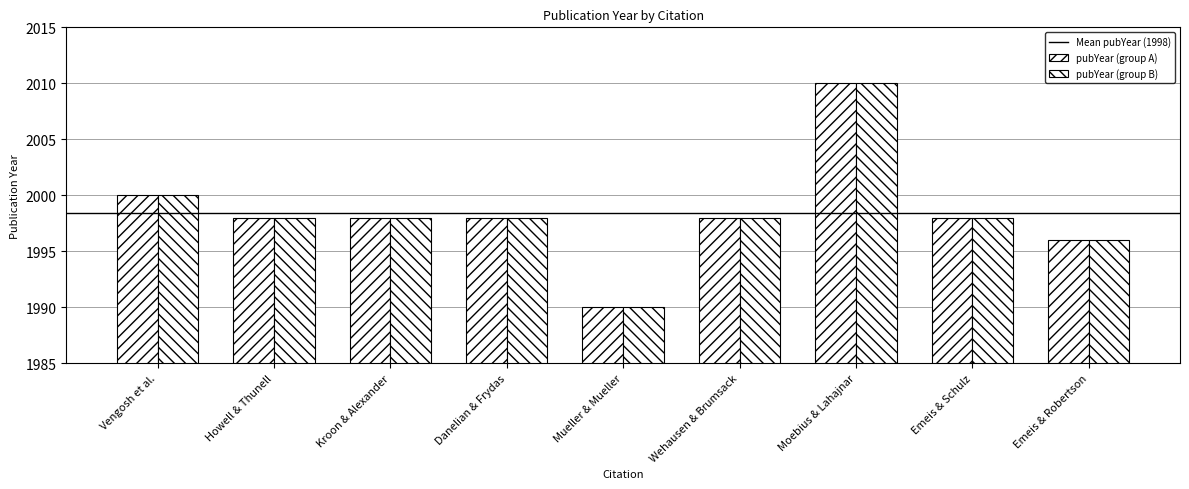

Reading left to right, what are all the values shown in this chart?

Vengosh et al.=2000	Howell & Thunell=1998	Kroon & Alexander=1998	Danelian & Frydas=1998	Mueller & Mueller=1990	Wehausen & Brumsack=1998	Moebius & Lahajnar=2010	Emeis & Schulz=1998	Emeis & Robertson=1996